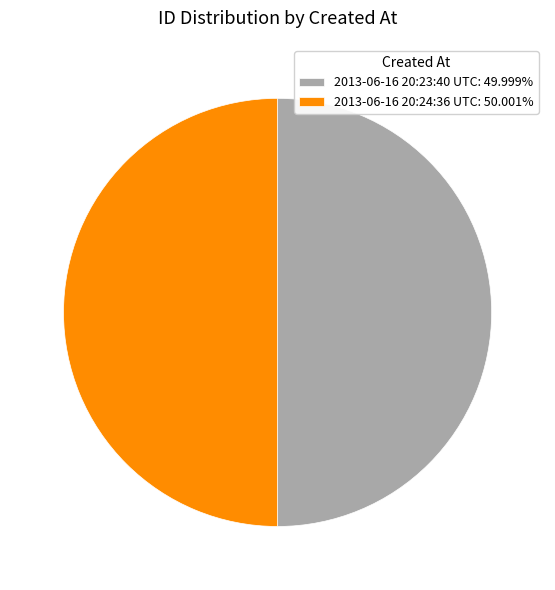

Is it true that 2013-06-16 20:23:40 UTC is 59% of the pie?

False